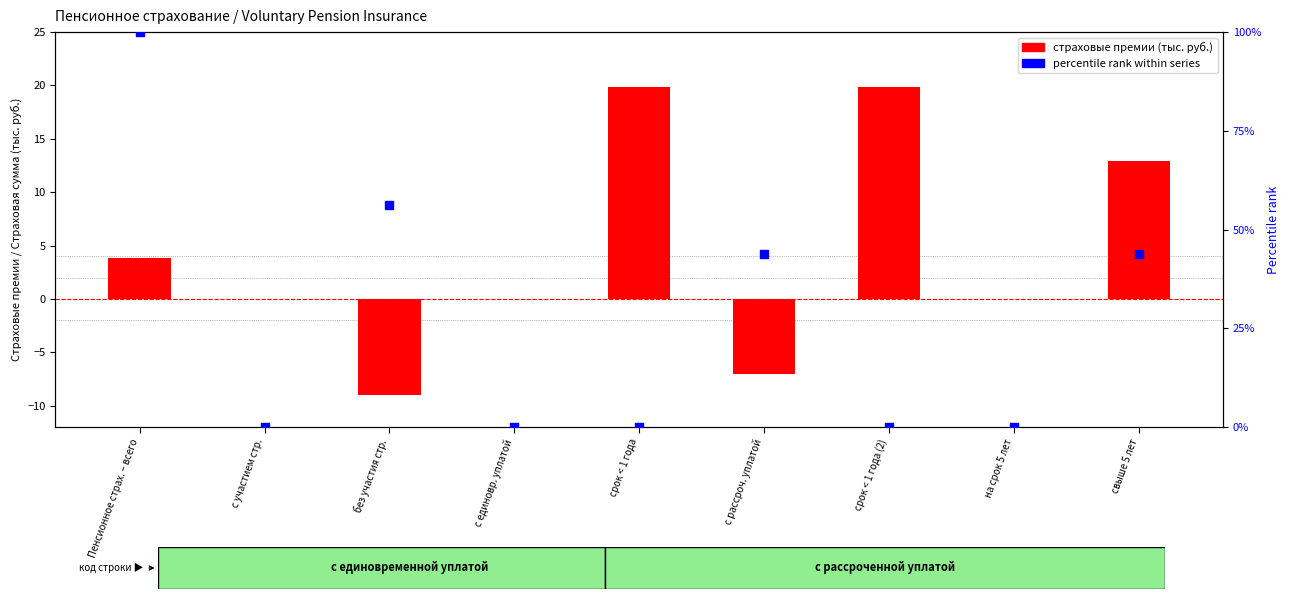

At how many categories does at least one series exceed 3?

6